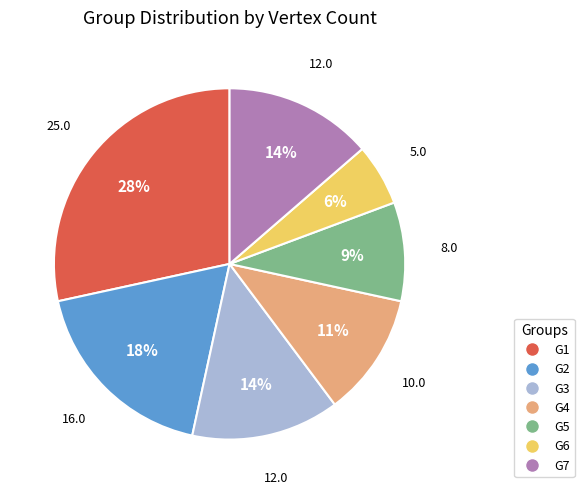

True or false: G6 accounts for 13% of the total.

False